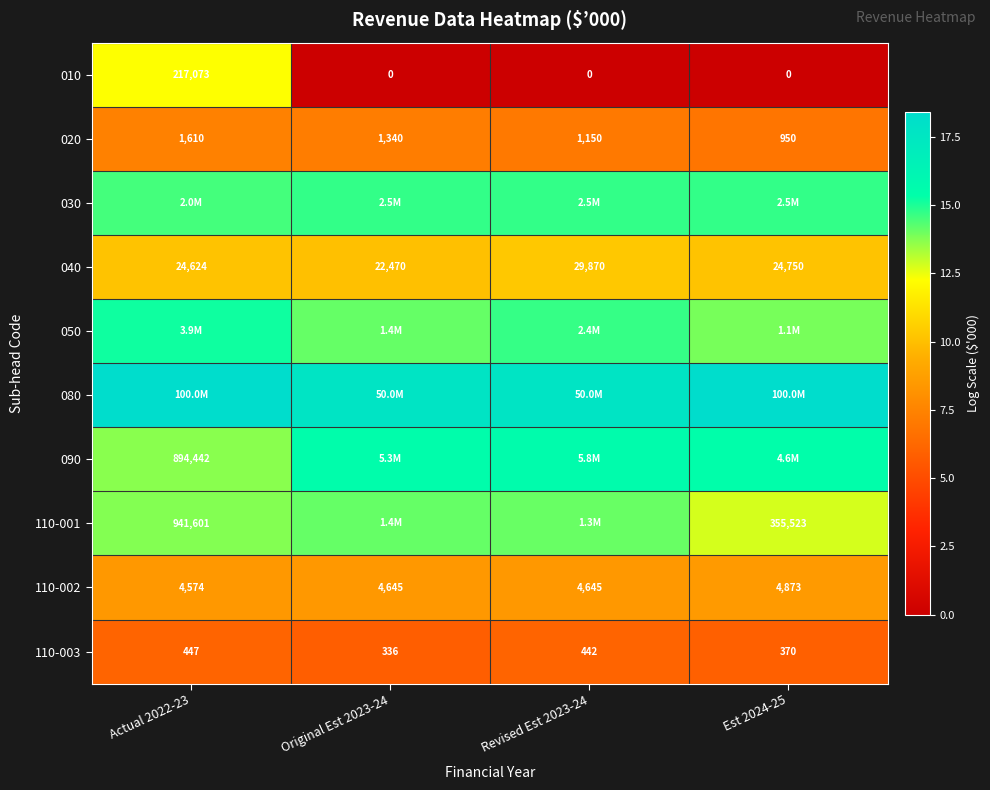

Where is 030 nearest to the value 14?

Actual 2022-23